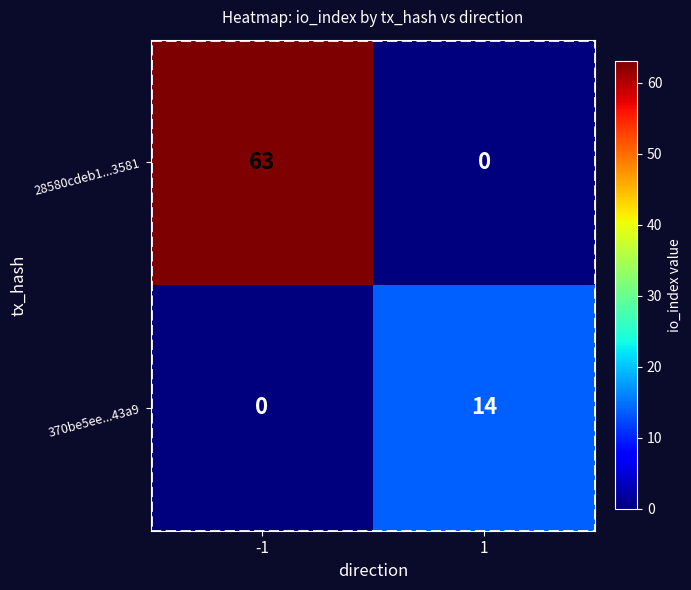

Count the number of categories in the chart.

2